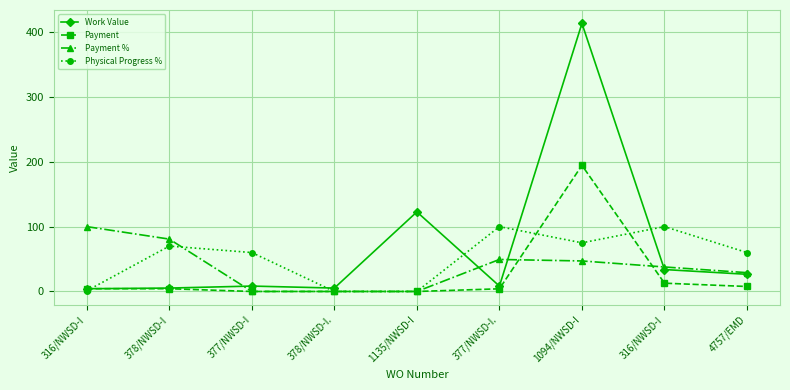

What is the total value across all series at 378/NWSD-I.?

5.2